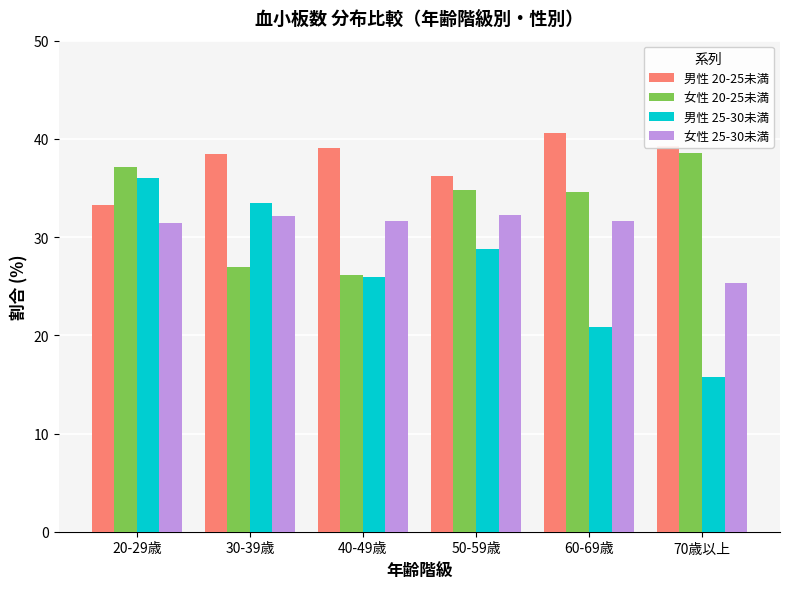

What is the label of the 1st bar from the left?

20-29歳